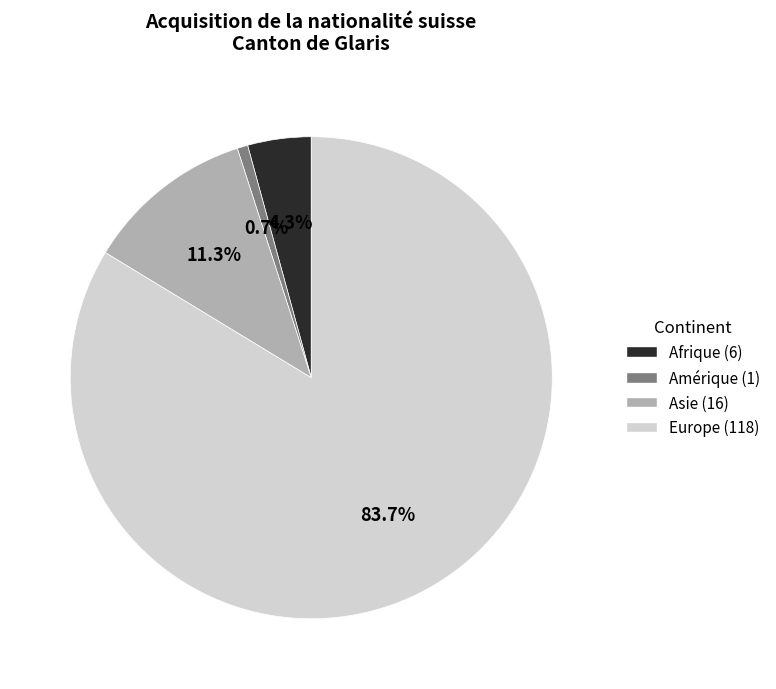

What is the largest slice in the pie chart?

Europe